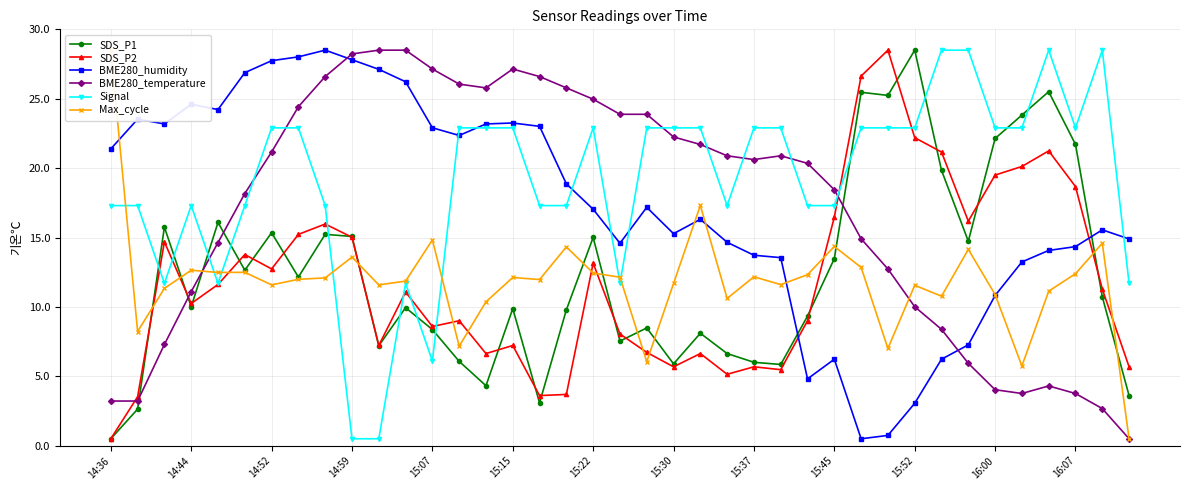

Between 16 and 22, which is larger?

22